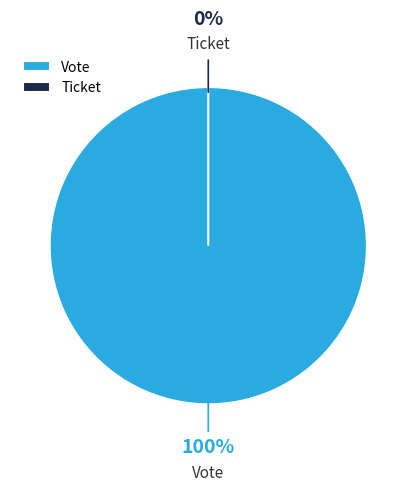

True or false: Vote accounts for 86% of the total.

False